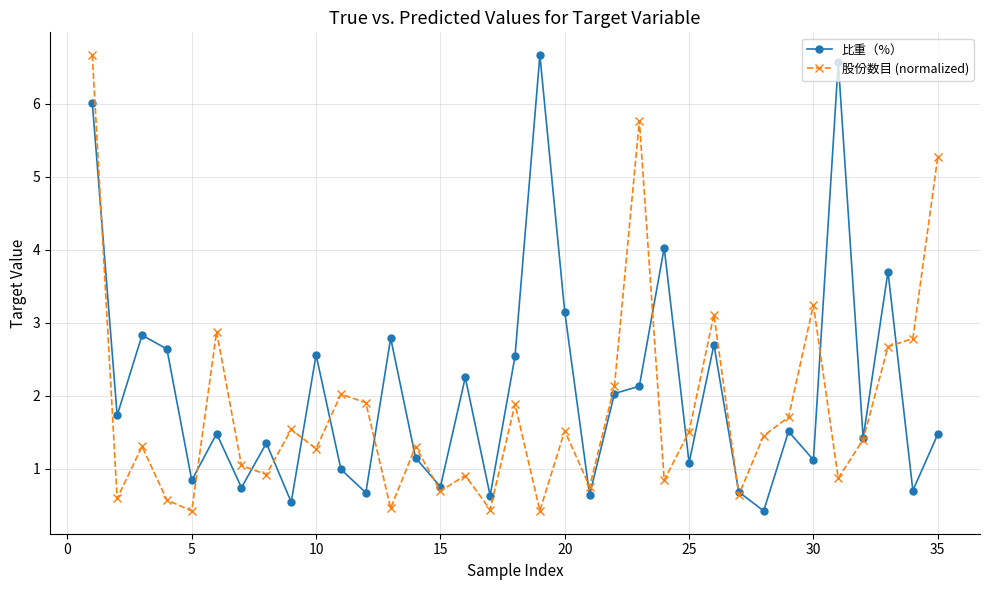

What is the lowest value of the 股份数目 (normalized) series?

0.4